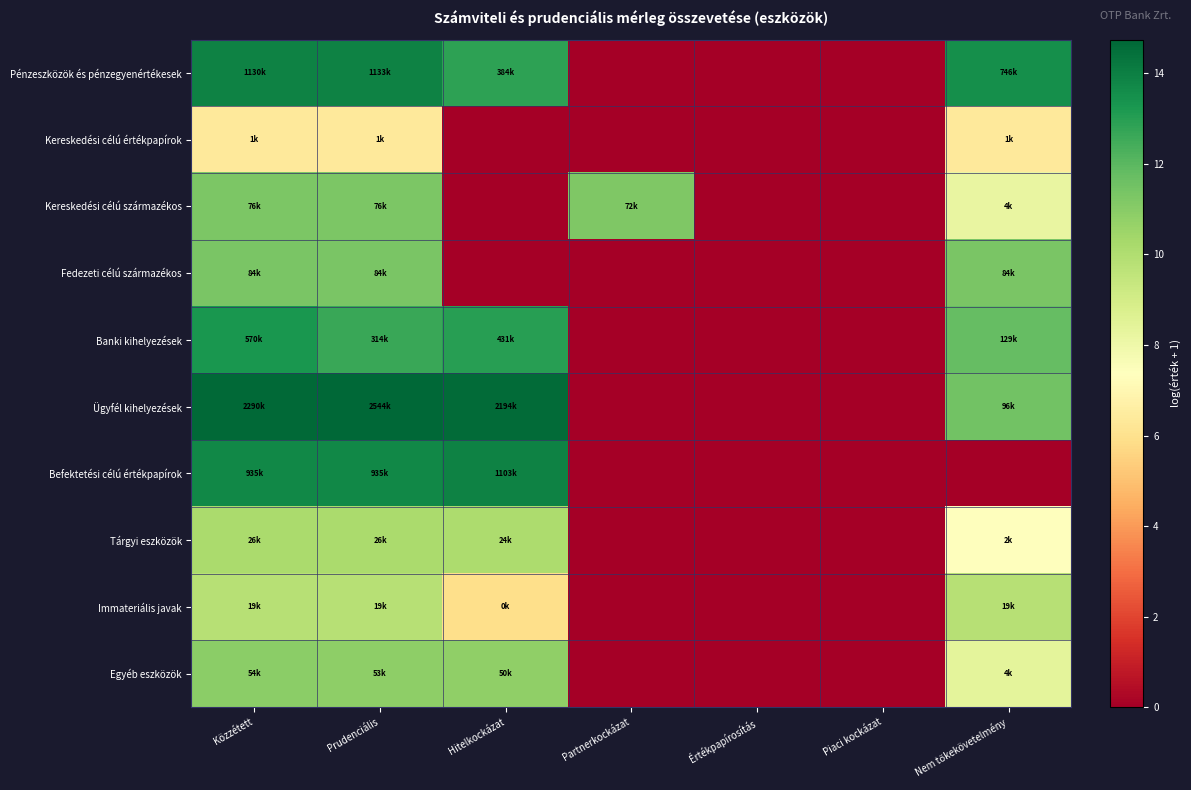

What is the total value across all series at Közzétett?

115.4